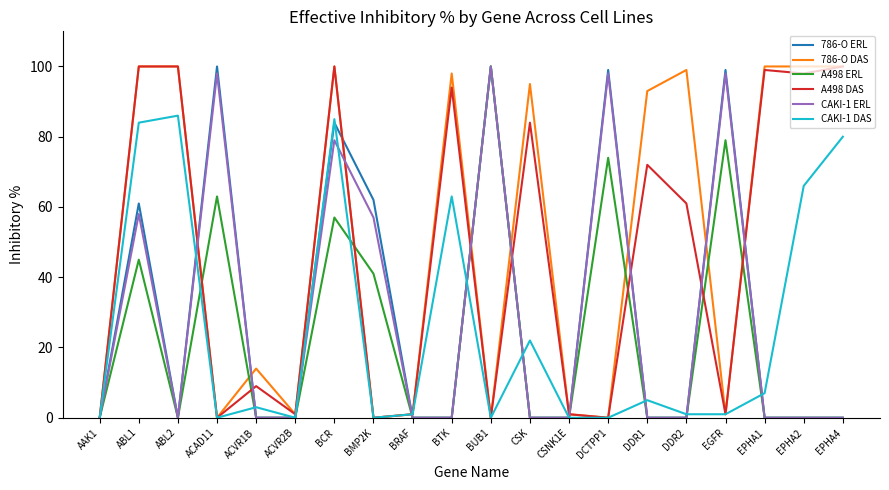

Reading left to right, extract all data points from this chart.

786-O ERL: 0	61	0	100	0	0	84	62	0	0	100	0	0	99	0	0	99	0	0	0
786-O DAS: 0	100	100	0	14	1	100	0	1	98	0	95	1	0	93	99	1	100	100	100
A498 ERL: 0	45	0	63	0	0	57	41	0	0	100	0	0	74	0	0	79	0	0	0
A498 DAS: 0	100	100	0	9	1	100	0	1	94	0	84	1	0	72	61	1	99	98	100
CAKI-1 ERL: 0	58	0	98	0	0	79	57	0	0	100	0	0	98	0	0	98	0	0	0
CAKI-1 DAS: 0	84	86	0	3	0	85	0	1	63	0	22	0	0	5	1	1	7	66	80